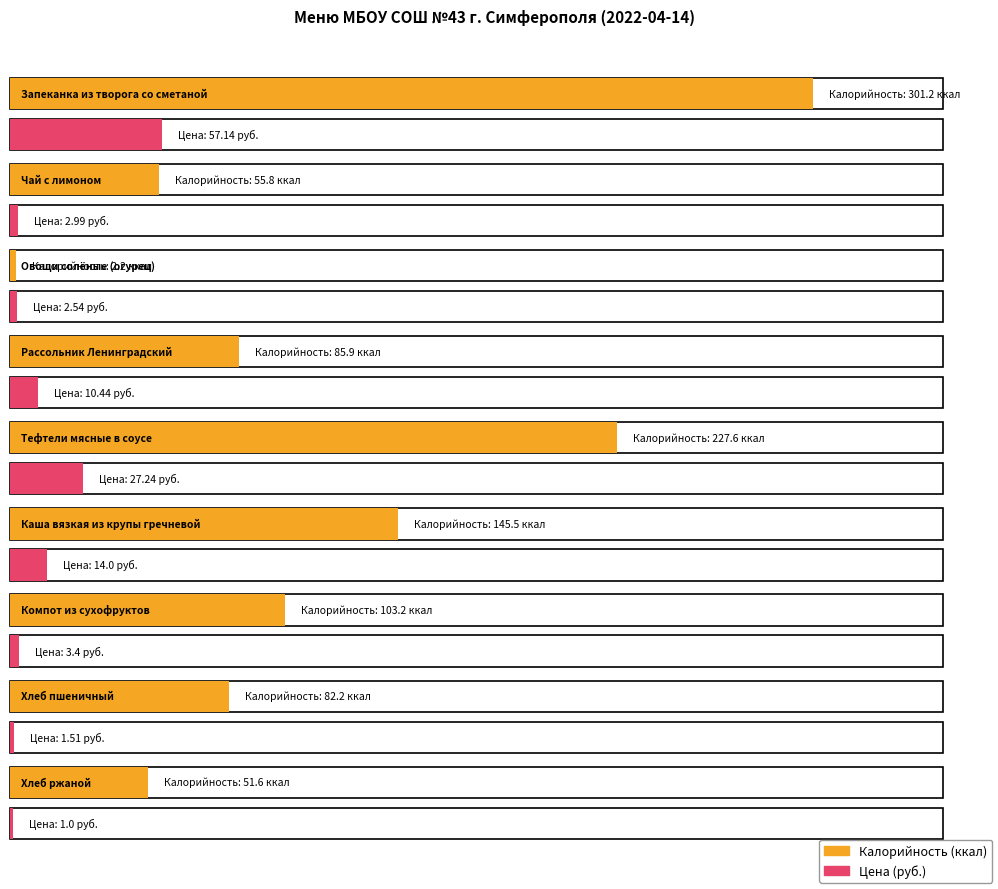

What is the label of the 9th bar from the left?

Хлеб ржаной